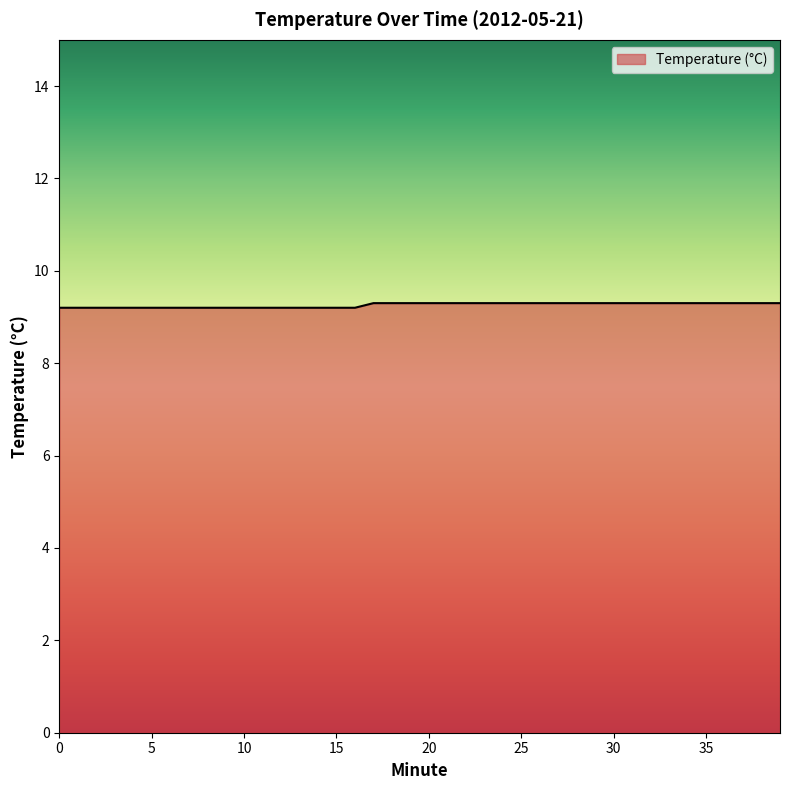

What is the smallest value displayed?

9.2